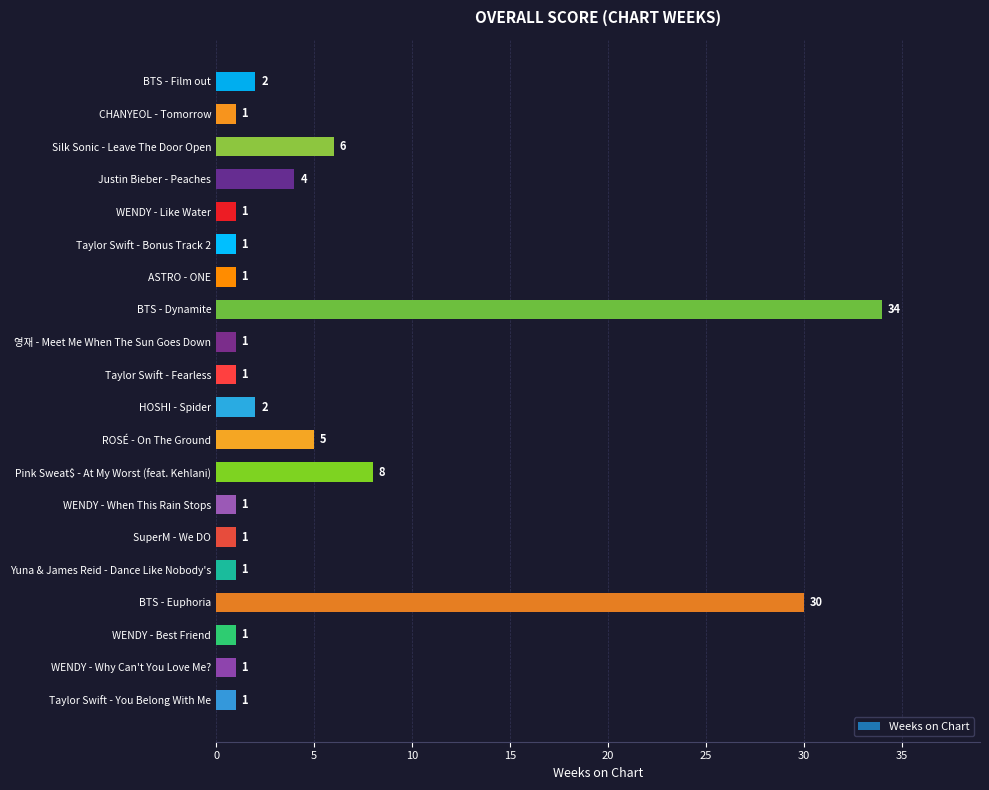

Which label corresponds to the largest value in the chart?

BTS - Dynamite